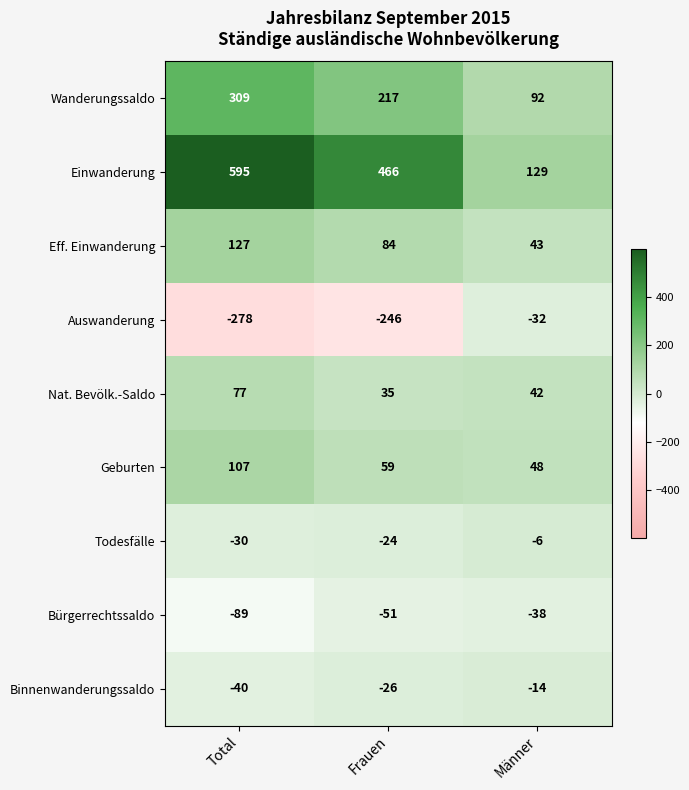

What is the greatest value displayed?

595